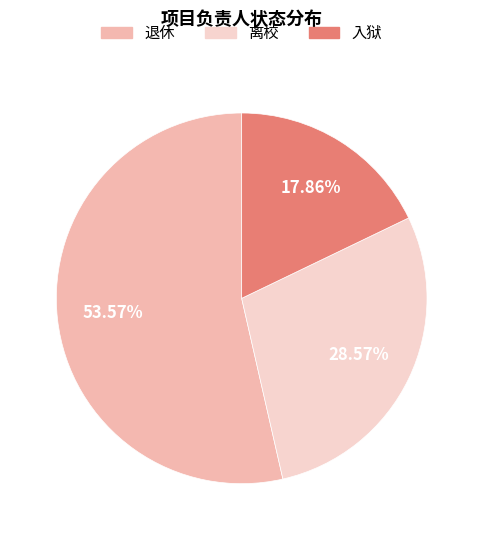

Which has a higher value, 入狱 or 离校?

离校